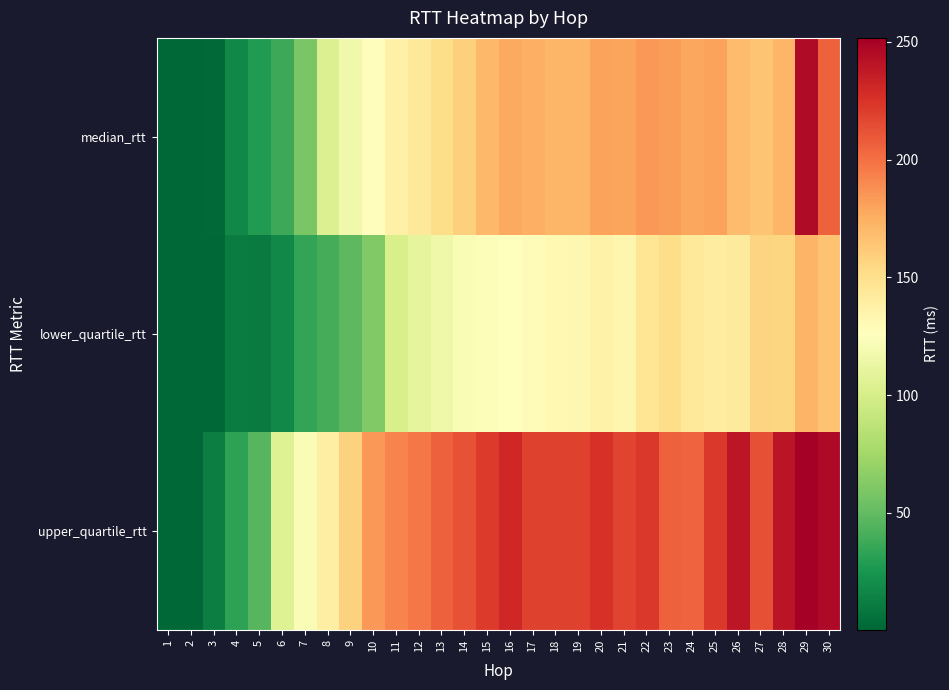

Which series has the largest range (max minus min)?

upper_quartile_rtt